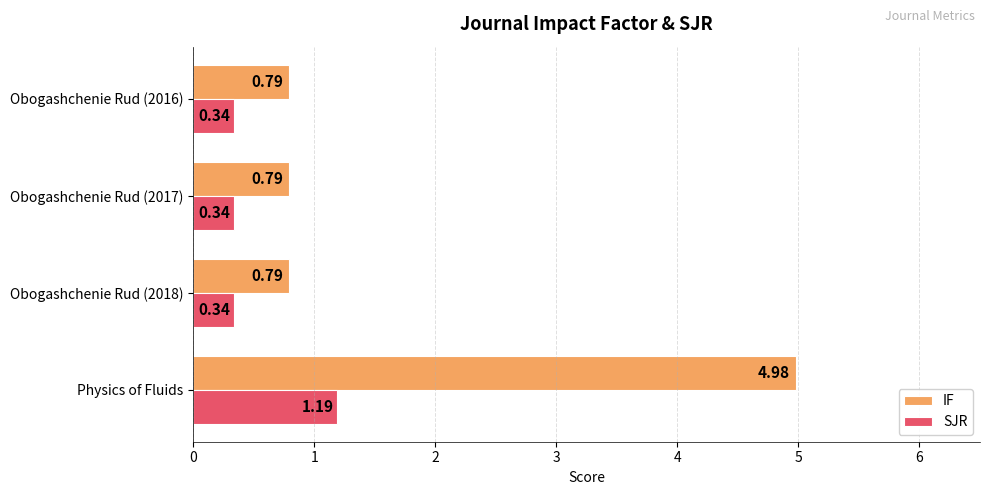

Rank the series by their maximum value, from lowest to highest.

SJR, IF